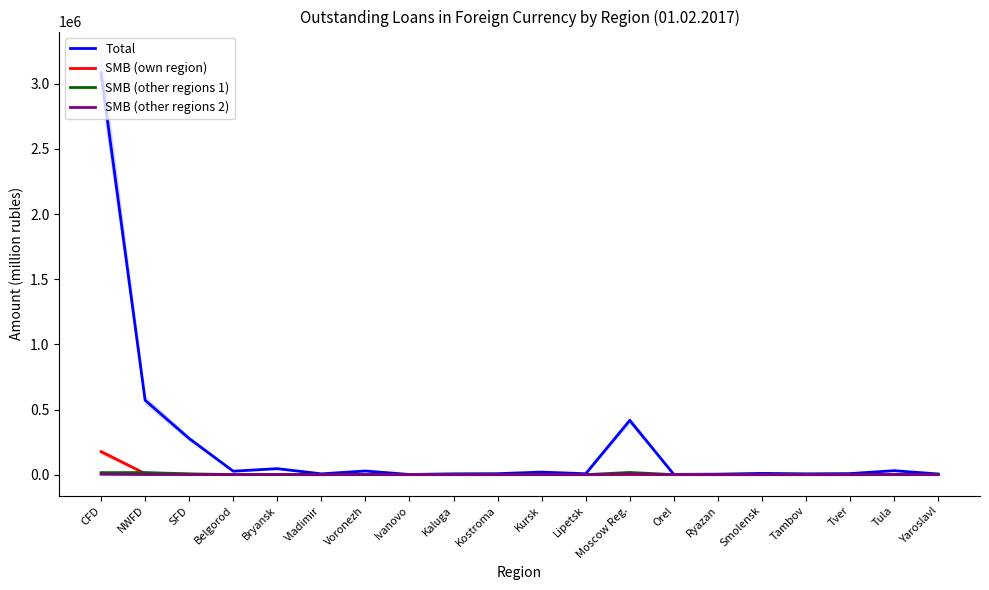

What is the sum of all SMB (own region) values?

187084